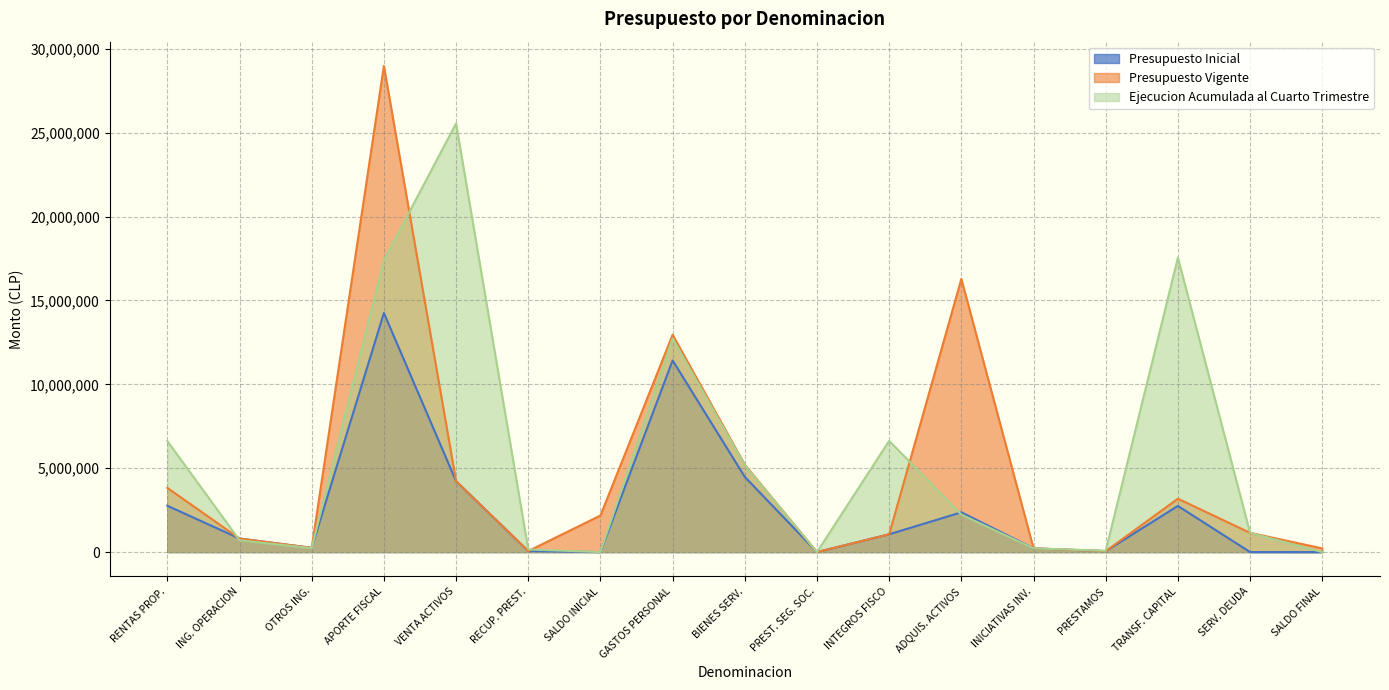

What position from the right is TRANSF. CAPITAL?

3